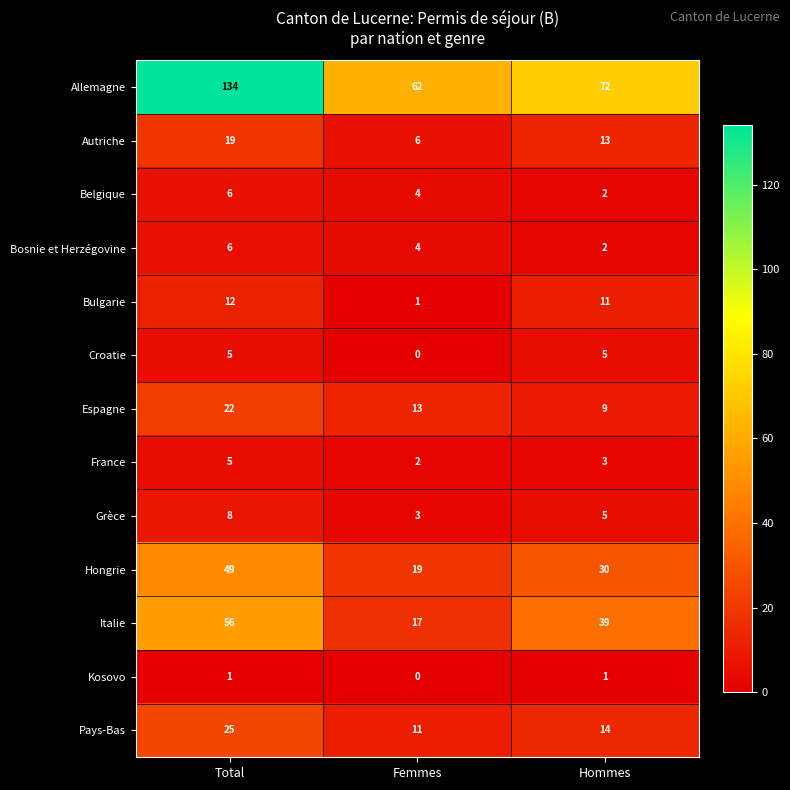

At which category is the sum across all series the highest?

Total